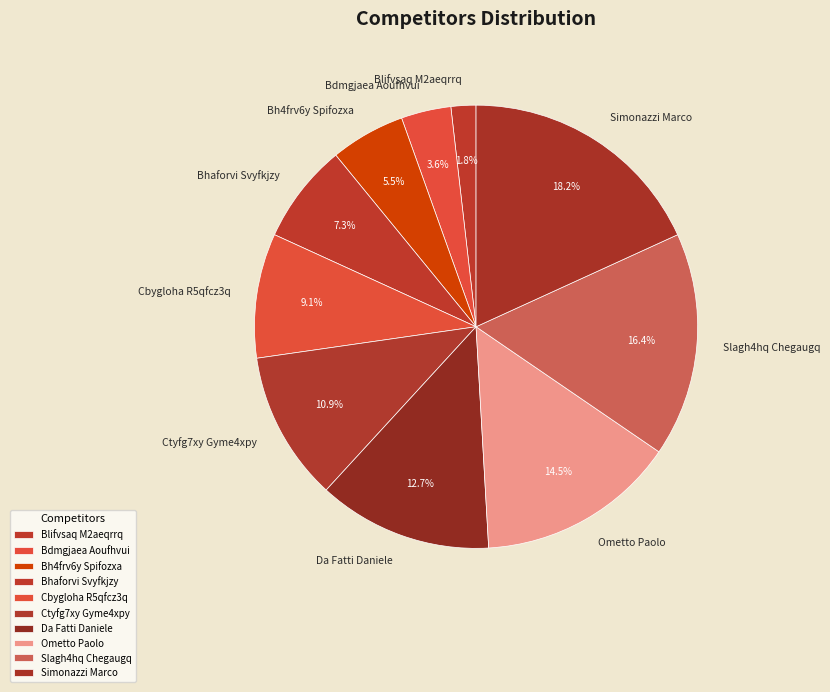

Does any single category account for the majority?

No